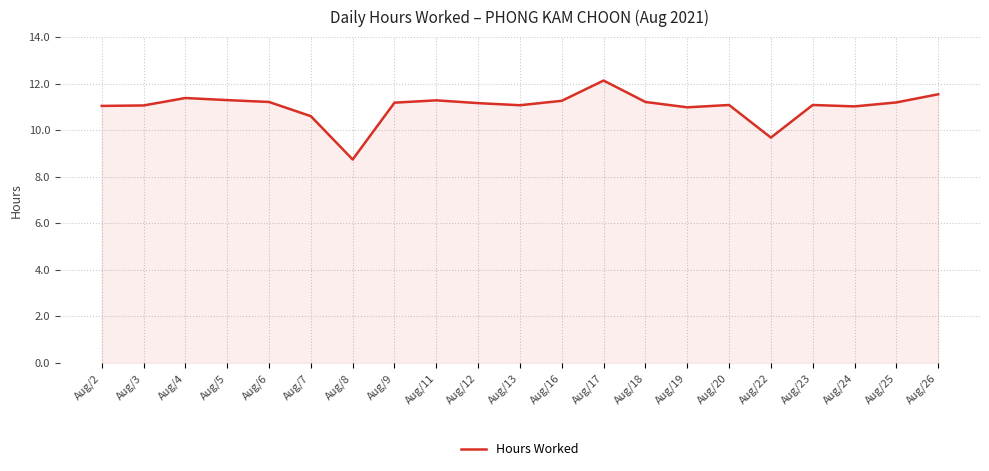

What is the ratio of the value at Aug/16 to the value at Aug/17?

0.9